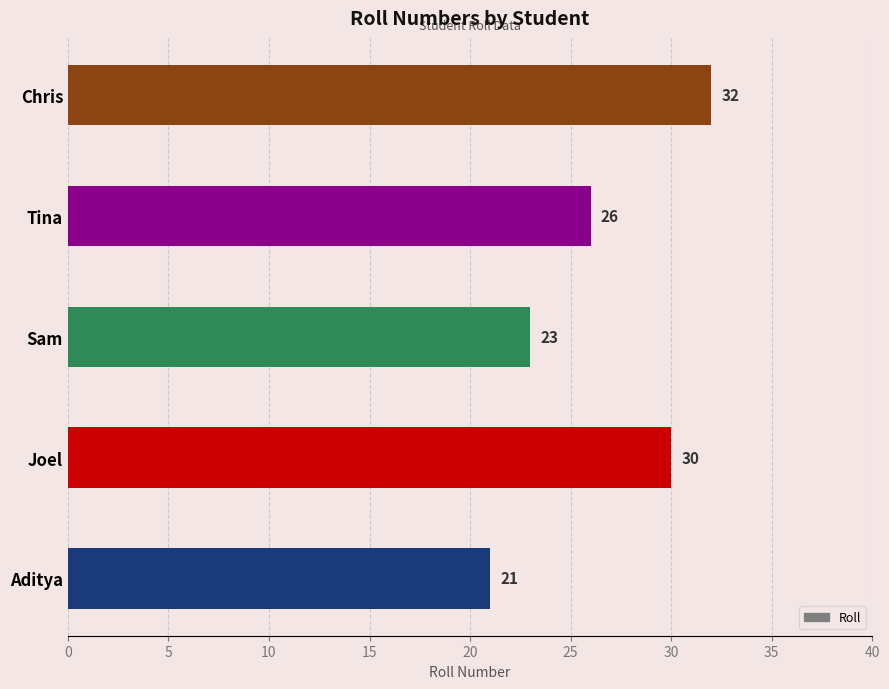

True or false: the data shows 13 at Sam.

False